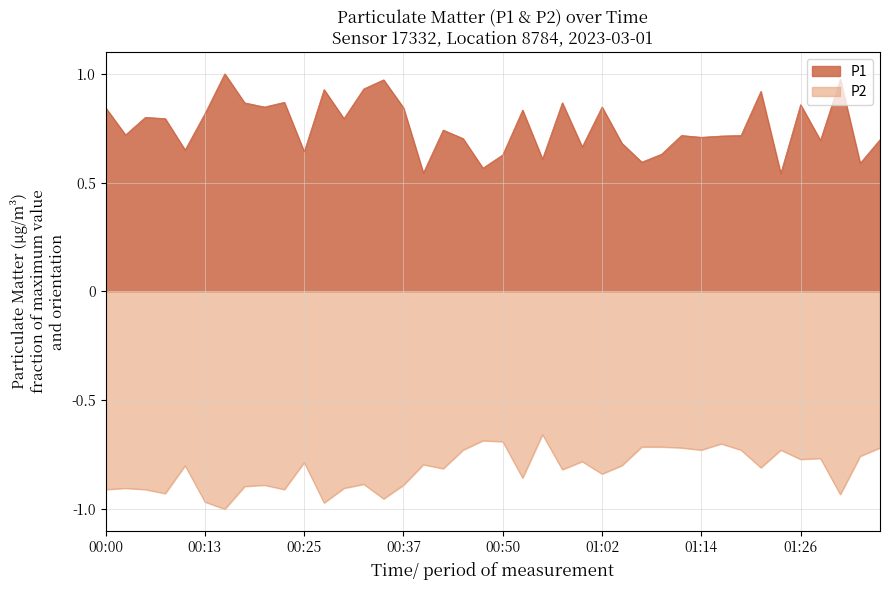

What position from the right is 00:40?

24